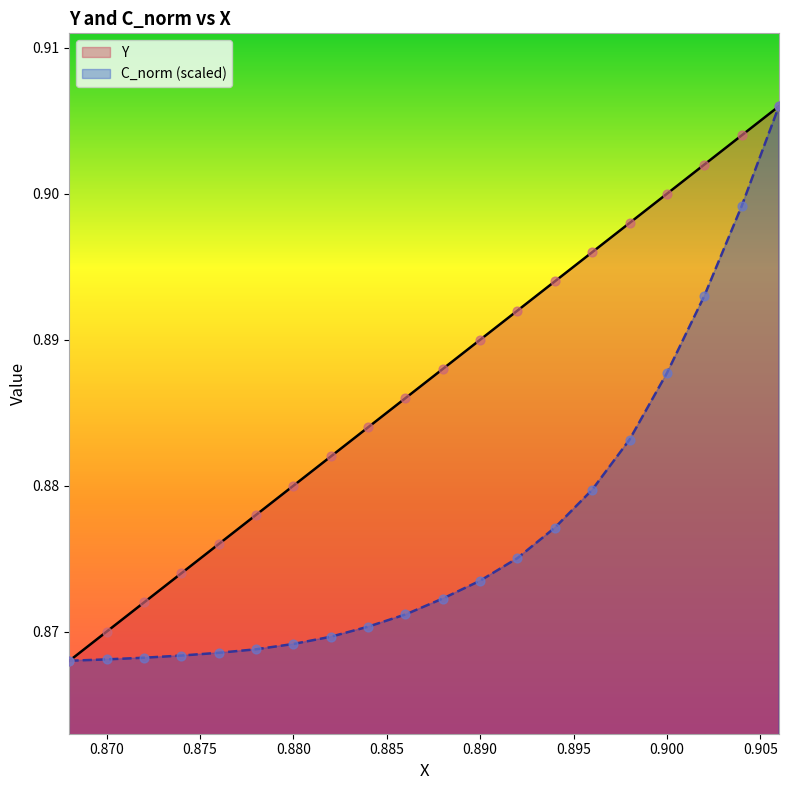

Is the value of C_norm at 0.872 greater than the value of Y at 0.878?

No